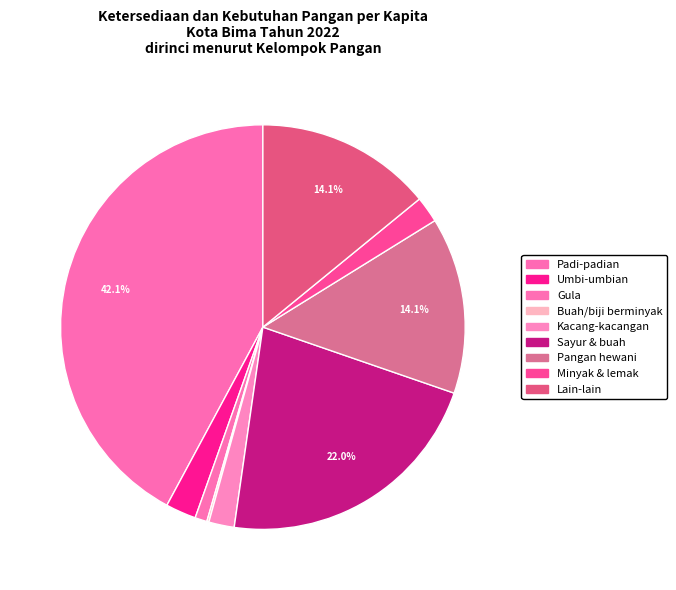

To the nearest percent, what percentage of the pie is Padi-padian?

42%